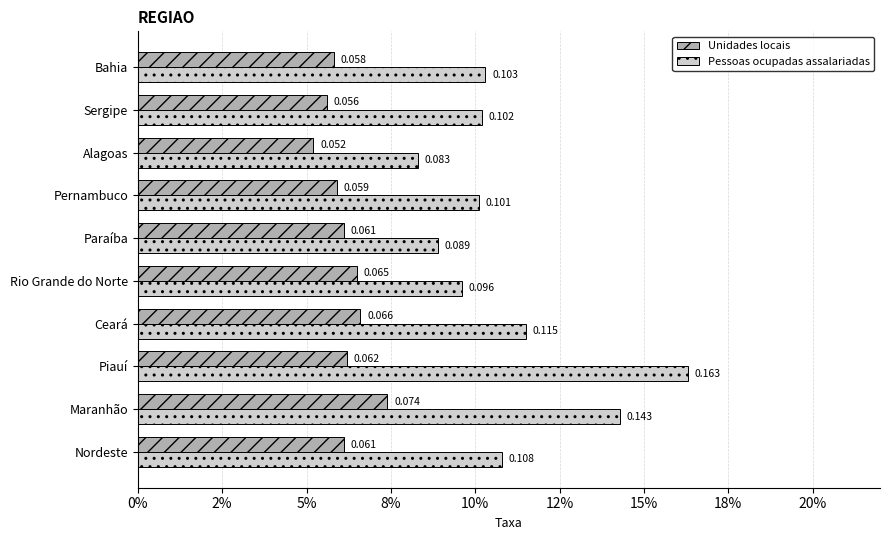

What are all the series names shown in the legend?

Unidades locais, Pessoas ocupadas assalariadas